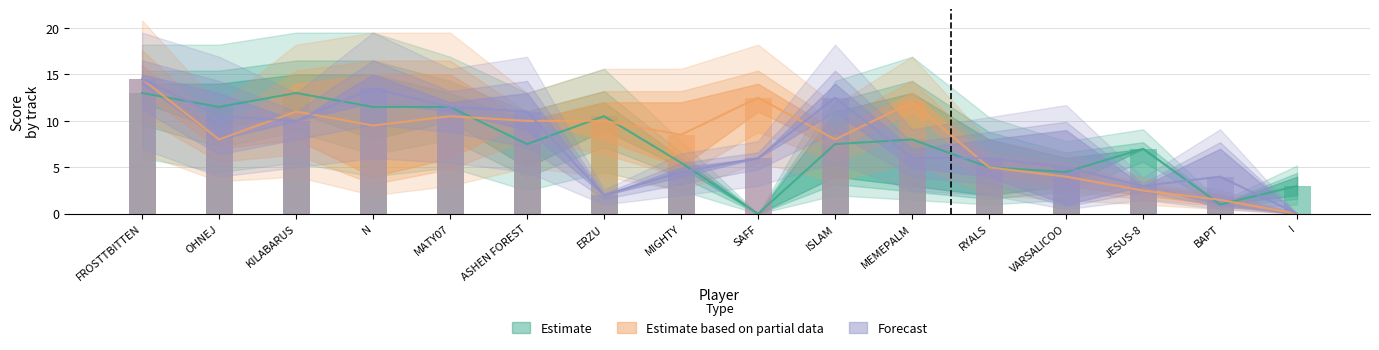

What is the label of the 2nd bar from the left?

OHNEJ